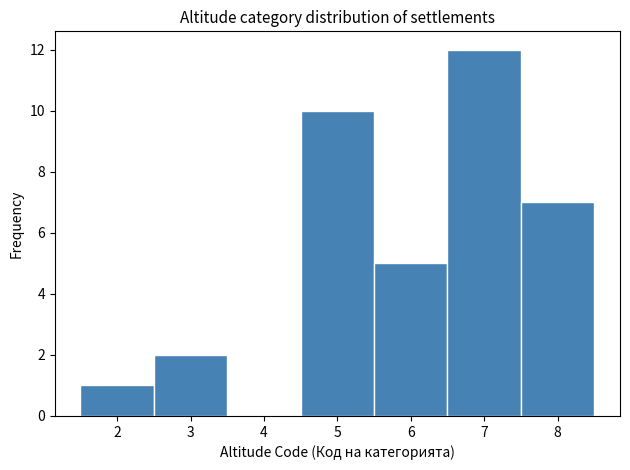

Over which range of the x-axis is the bar tallest?

6.5 to 7.5